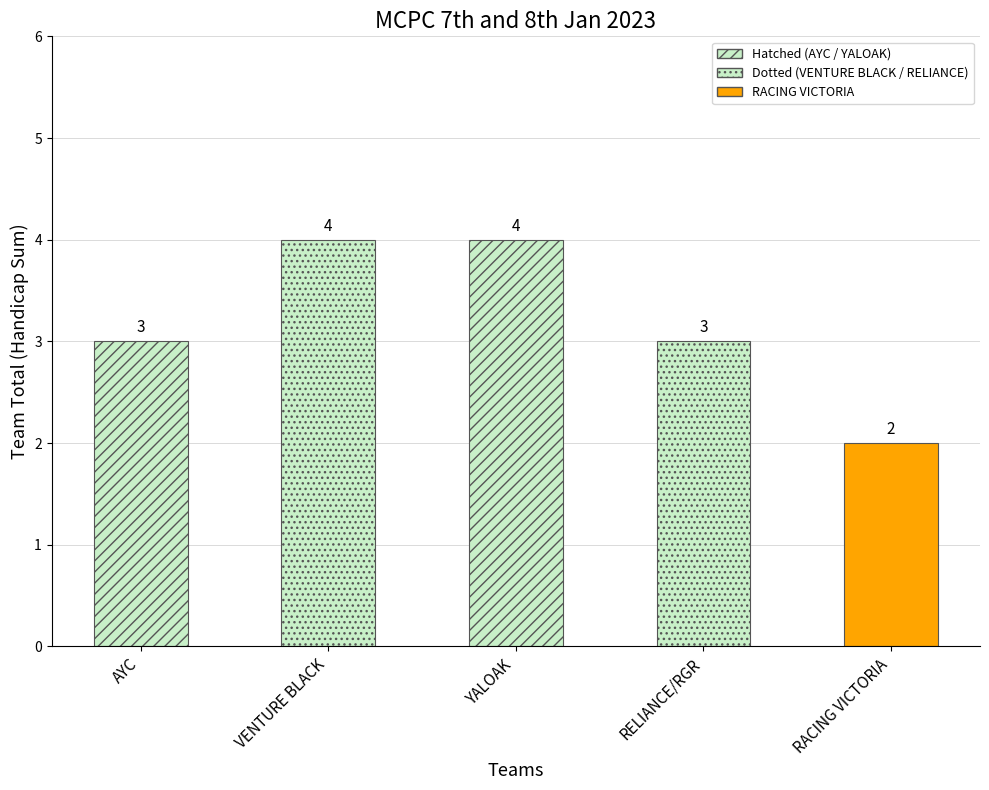

What is the greatest value displayed?

4